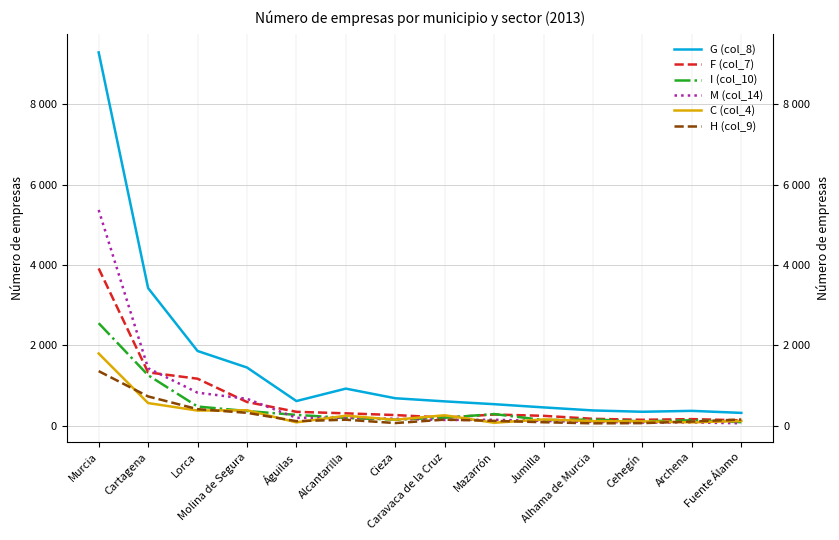

Reading right to left, list all the values displayed in this chart.

G (col_8): Fuente Álamo=315	Archena=366	Cehegín=343	Alhama de Murcia=376	Jumilla=452	Mazarrón=532	Caravaca de la Cruz=602	Cieza=680	Alcantarilla=920	Águilas=610	Molina de Segura=1446	Lorca=1858	Cartagena=3425	Murcia=9298
F (col_7): Fuente Álamo=130	Archena=160	Cehegín=143	Alhama de Murcia=168	Jumilla=242	Mazarrón=274	Caravaca de la Cruz=198	Cieza=261	Alcantarilla=304	Águilas=342	Molina de Segura=587	Lorca=1167	Cartagena=1325	Murcia=3914
I (col_10): Fuente Álamo=83	Archena=131	Cehegín=105	Alhama de Murcia=149	Jumilla=136	Mazarrón=286	Caravaca de la Cruz=194	Cieza=147	Alcantarilla=189	Águilas=265	Molina de Segura=361	Lorca=474	Cartagena=1254	Murcia=2550
M (col_14): Fuente Álamo=56	Archena=76	Cehegín=74	Alhama de Murcia=91	Jumilla=115	Mazarrón=144	Caravaca de la Cruz=139	Cieza=169	Alcantarilla=194	Águilas=192	Molina de Segura=666	Lorca=819	Cartagena=1428	Murcia=5371
C (col_4): Fuente Álamo=114	Archena=79	Cehegín=104	Alhama de Murcia=109	Jumilla=152	Mazarrón=69	Caravaca de la Cruz=256	Cieza=145	Alcantarilla=245	Águilas=80	Molina de Segura=381	Lorca=373	Cartagena=560	Murcia=1795
H (col_9): Fuente Álamo=150	Archena=100	Cehegín=60	Alhama de Murcia=55	Jumilla=82	Mazarrón=117	Caravaca de la Cruz=147	Cieza=62	Alcantarilla=145	Águilas=109	Molina de Segura=317	Lorca=408	Cartagena=725	Murcia=1356